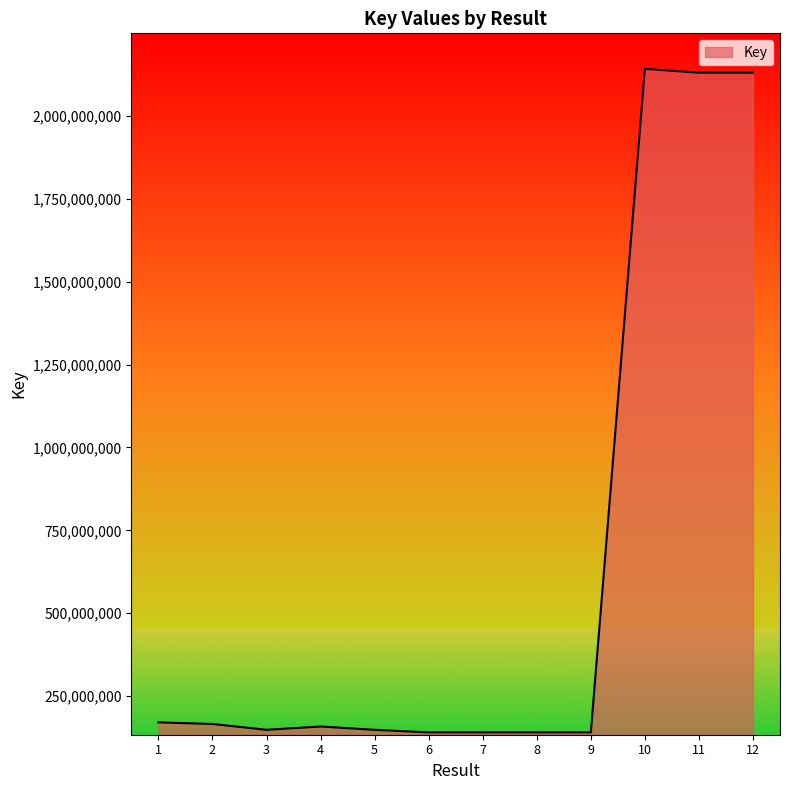

The value at 1 is 170756327. True or false?

True